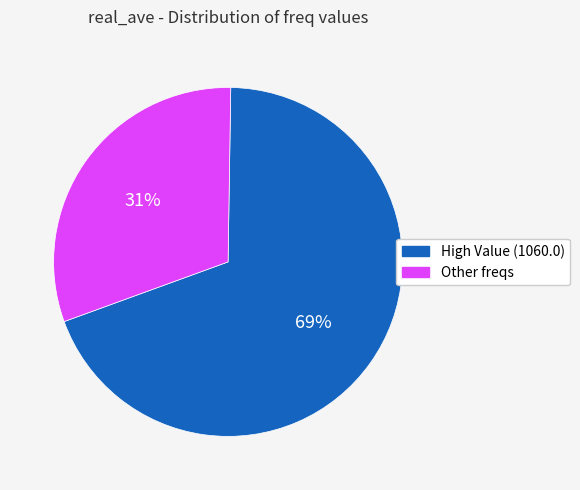

What is the largest slice in the pie chart?

High Value (1060.0)